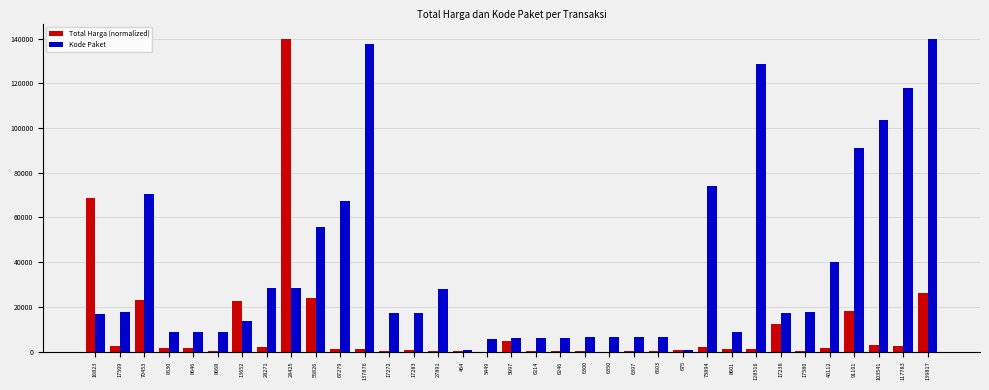

What is the maximum value for Total Harga (normalized)?

139817.0